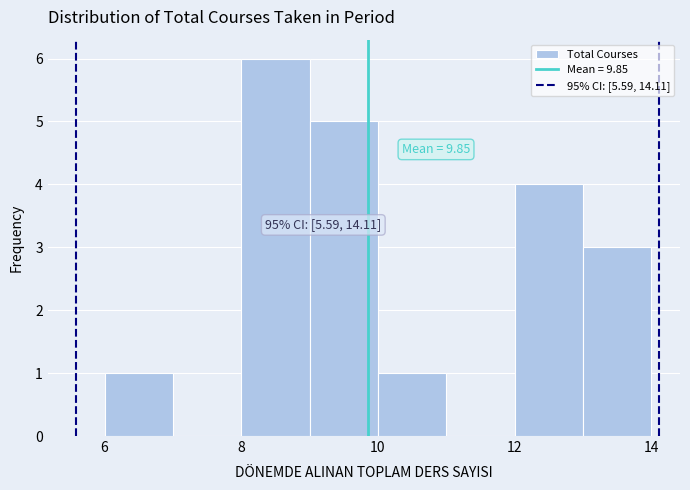

Which range on the x-axis has the tallest bar?

8 to 9